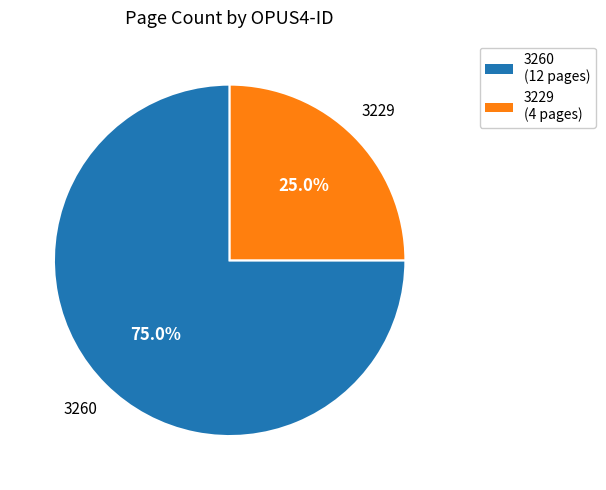

Which has a higher value, 3229 or 3260?

3260